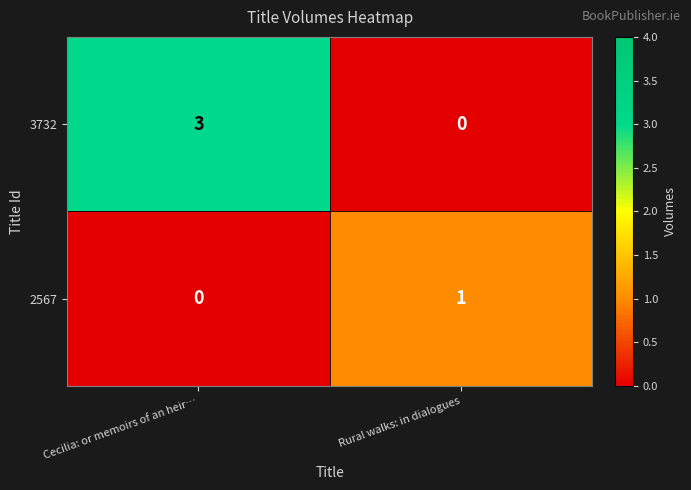

Reading left to right, list all the values displayed in this chart.

3732: Cecilia: or memoirs of an heir…=3	Rural walks: in dialogues=0
2567: Cecilia: or memoirs of an heir…=0	Rural walks: in dialogues=1